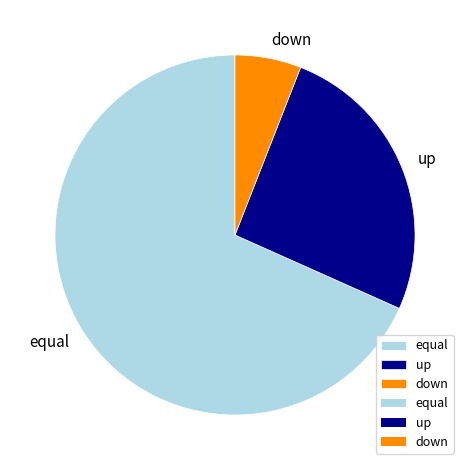

Is it true that up is 14% of the pie?

False